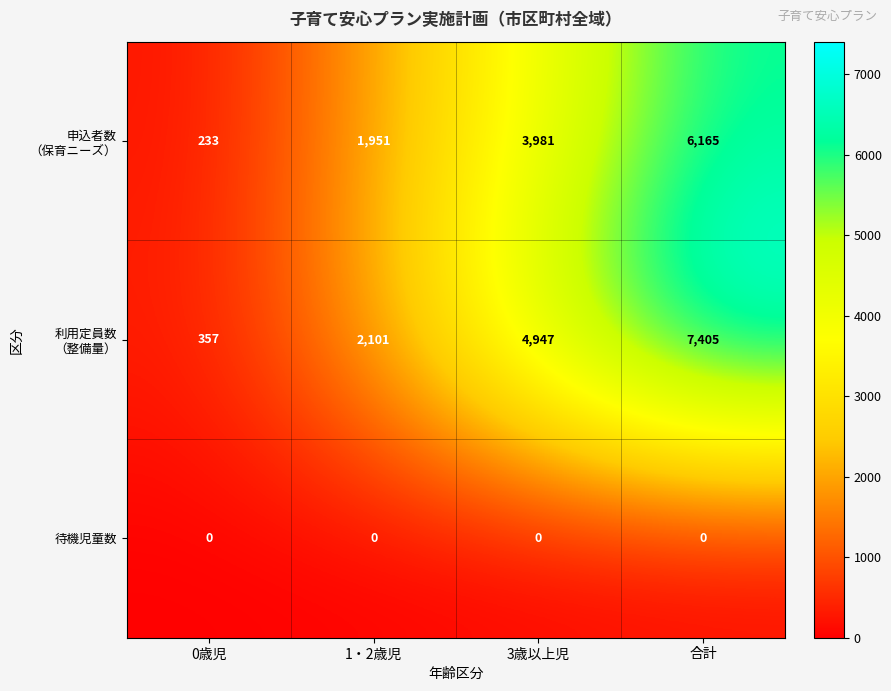

Which label corresponds to the largest value in the chart?

合計